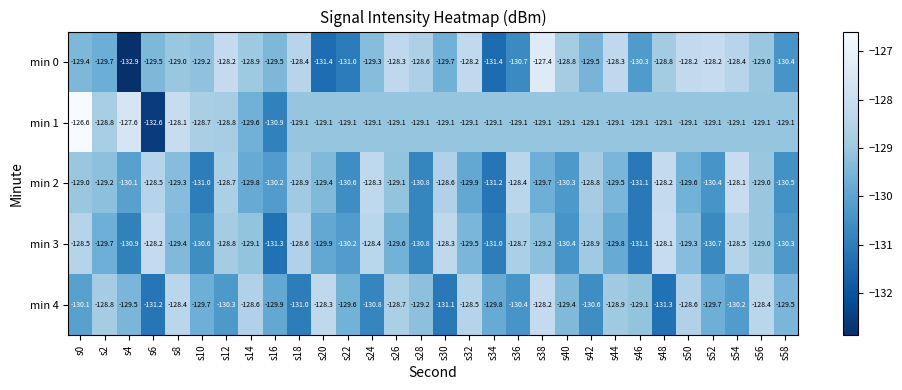

Which series changed the most between s8 and s38?

min 0